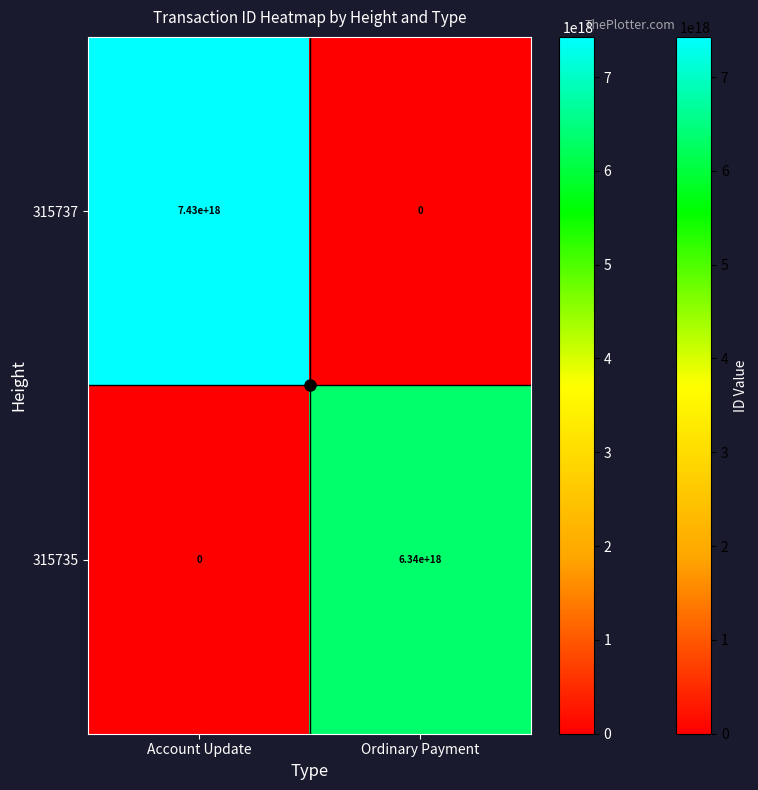

At Account Update, list the series in order from smallest to largest.

315735, 315737